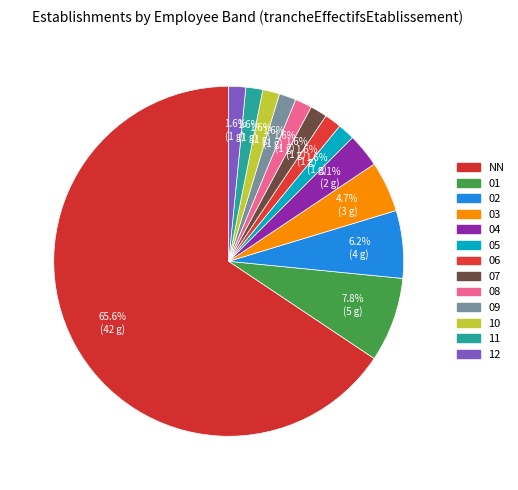

Does 10 represent more than half of the total?

No